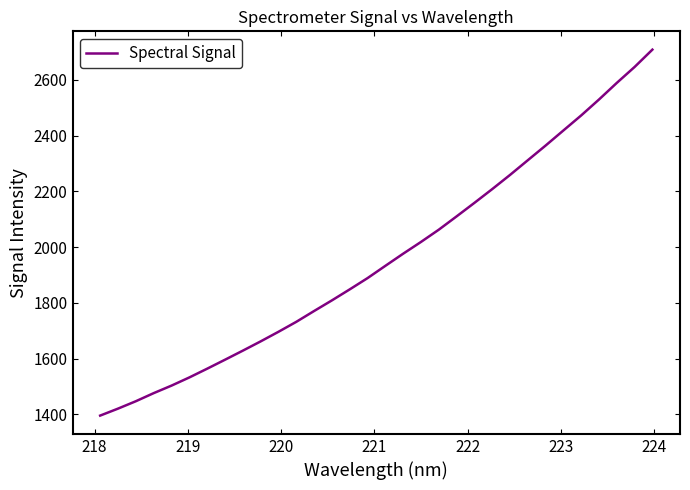

What is the difference between the maximum and minimum values?

1314.0